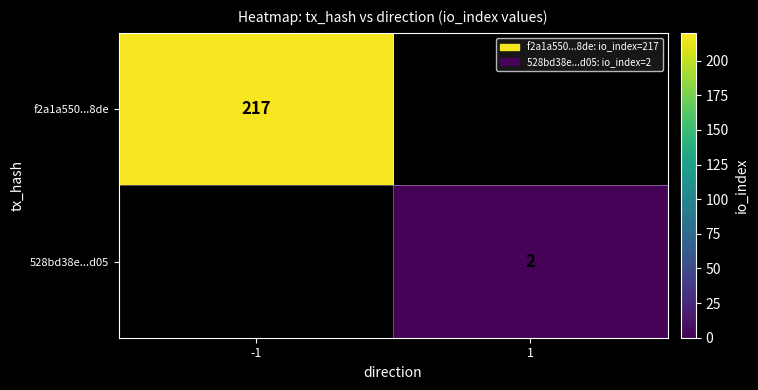

True or false: 528bd38e...d05 has a value of 1 at 1.

False